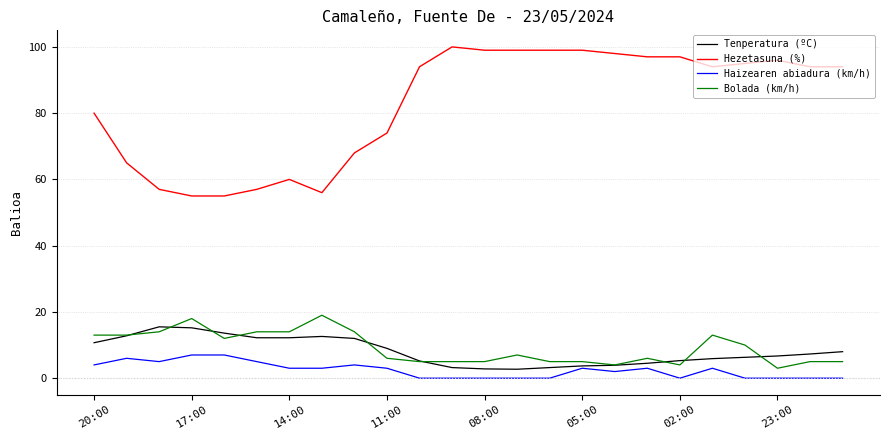

What is the greatest value displayed?

100.0